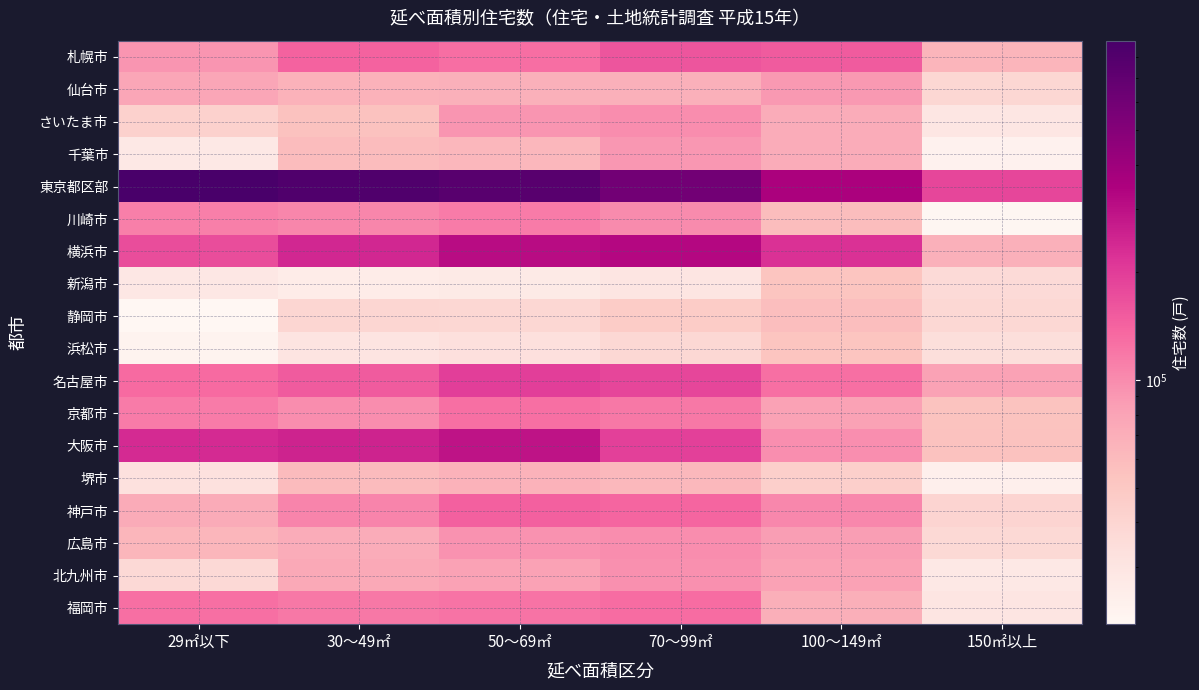

What is the maximum value shown in the chart?

889940